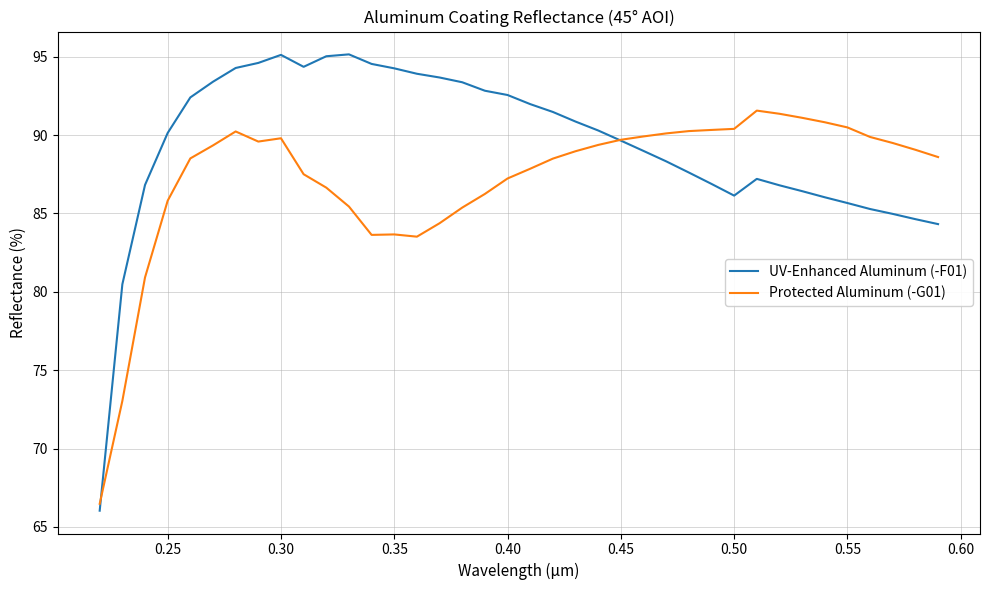

What is the average value of the Protected Aluminum (-G01) series?

87.2